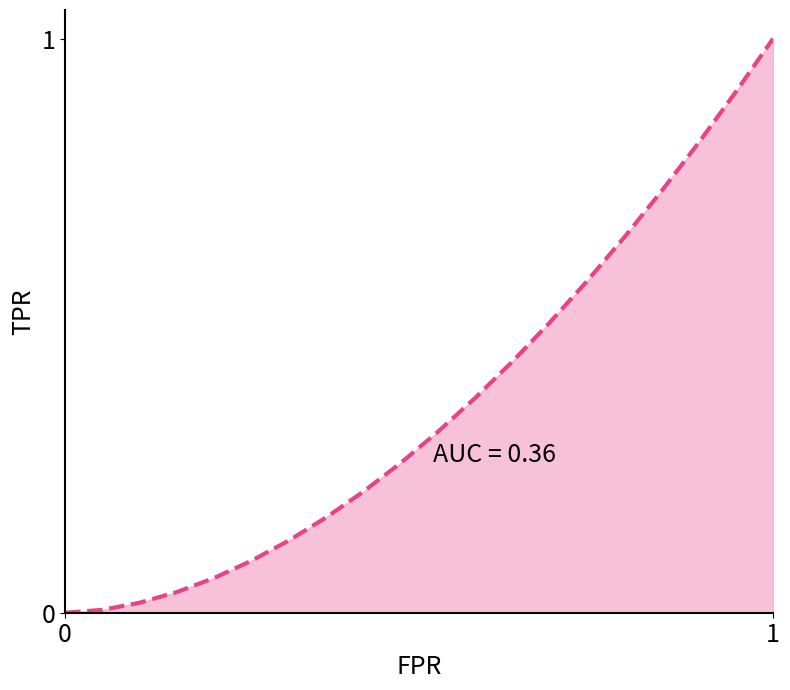

What is the maximum value shown in the chart?

1.0